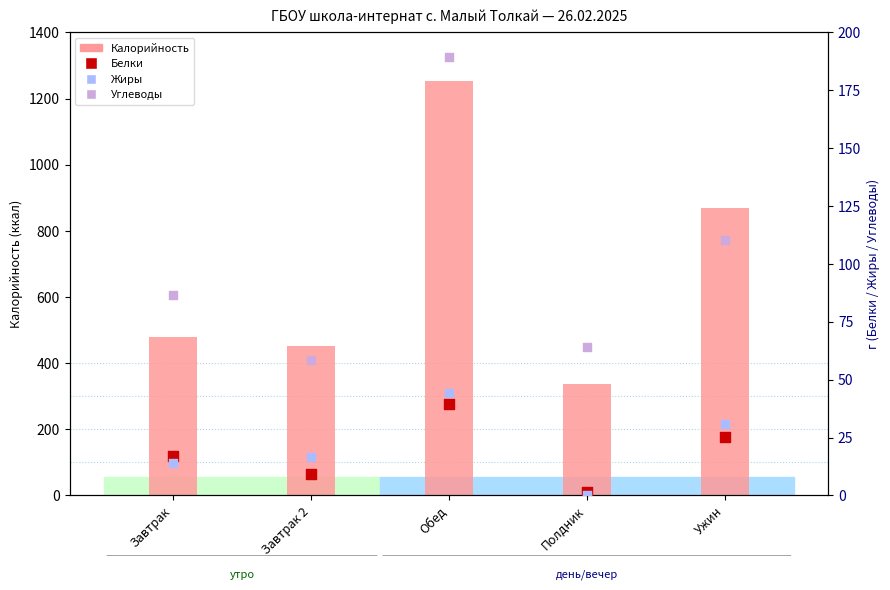

Which series has the widest spread of Y values?

Калорийность